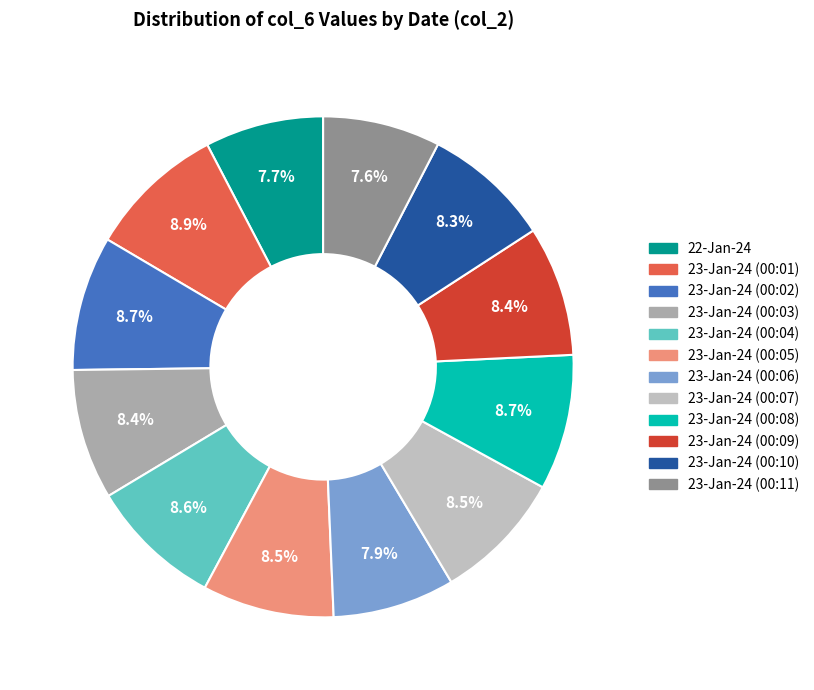

To the nearest percent, what is the average slice percentage?

8%